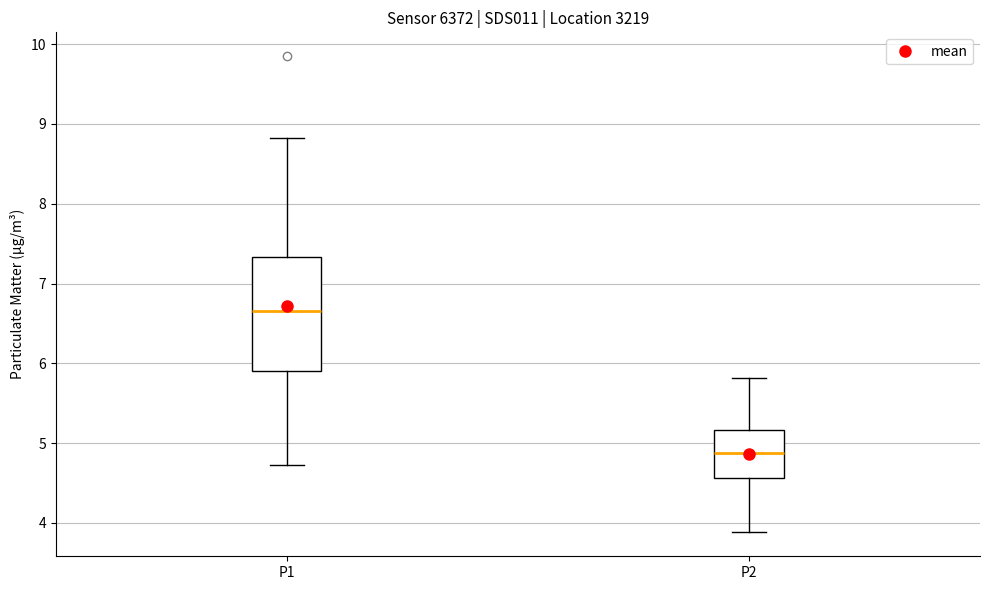

Which box's median line is the highest?

P1